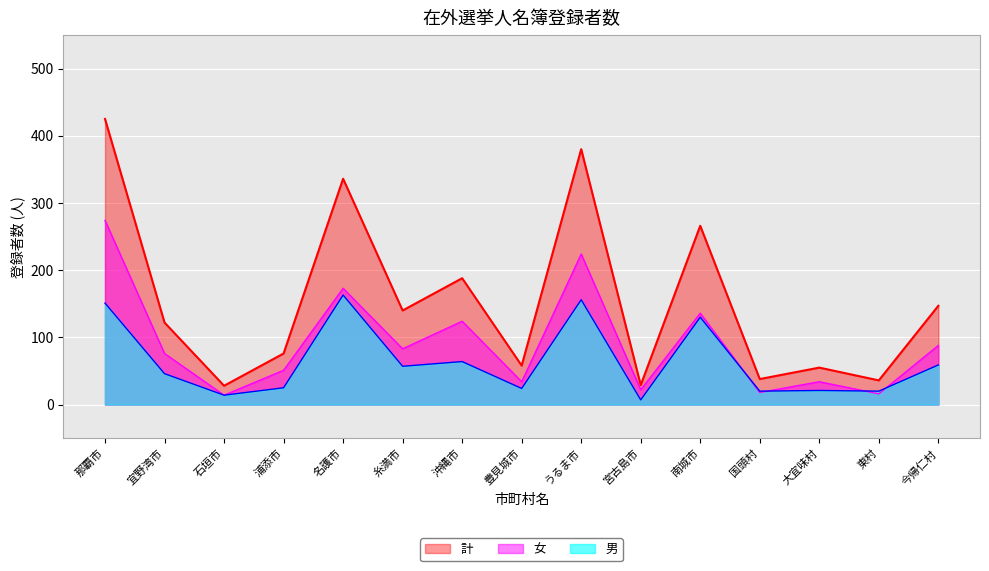

Reading left to right, transcribe all the data shown in this chart.

男: 151	46	14	25	163	57	64	24	156	7	130	20	21	20	59
女: 274	76	14	51	173	83	124	34	224	22	136	18	34	16	88
計: 425	122	28	76	336	140	188	58	380	29	266	38	55	36	147